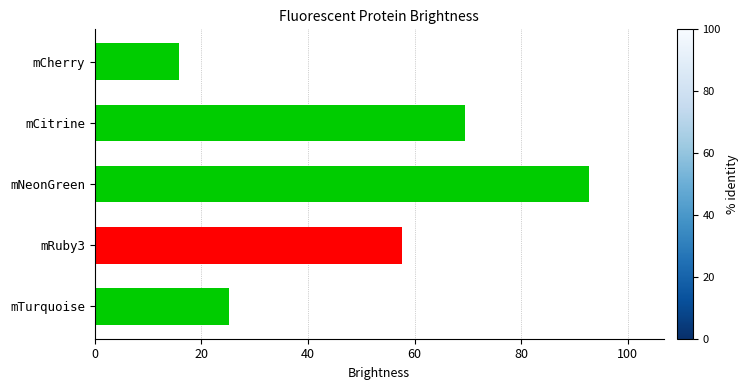

List the labels in order of value, largest first.

mNeonGreen, mCitrine, mRuby3, mTurquoise, mCherry